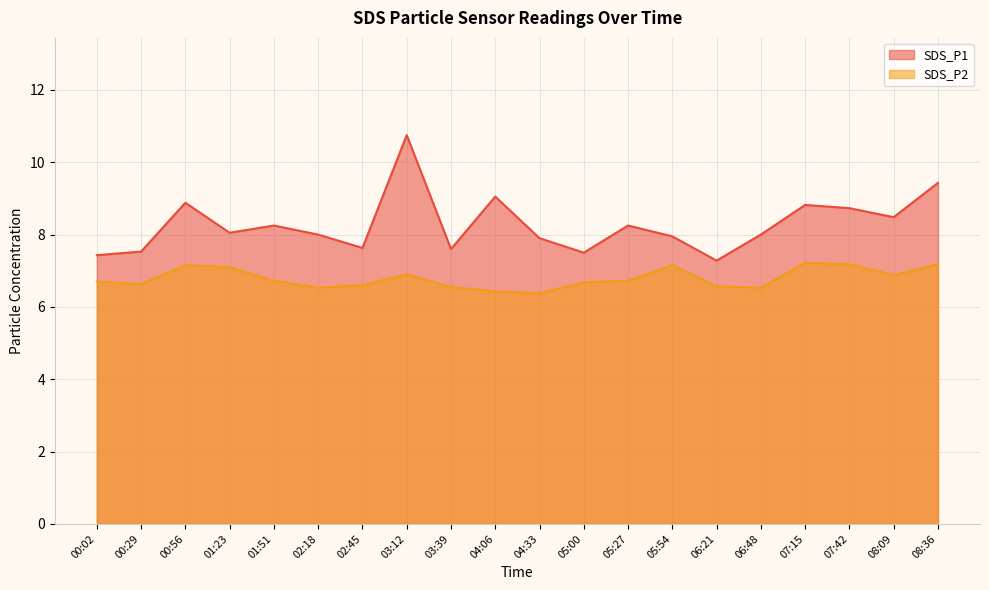

What is the spread (max minus min) of values at 05:54?

0.8